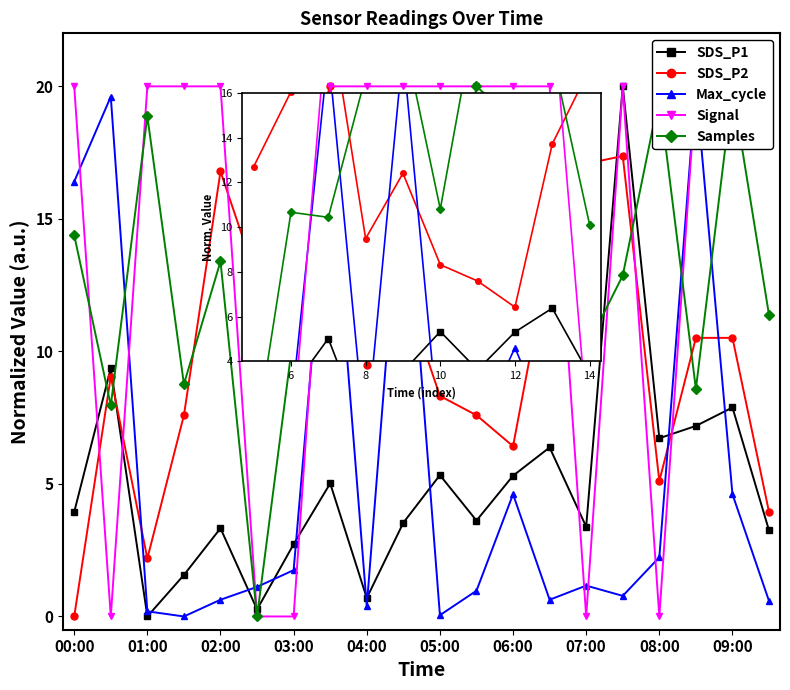

What is the average value of the Samples series?

13.5